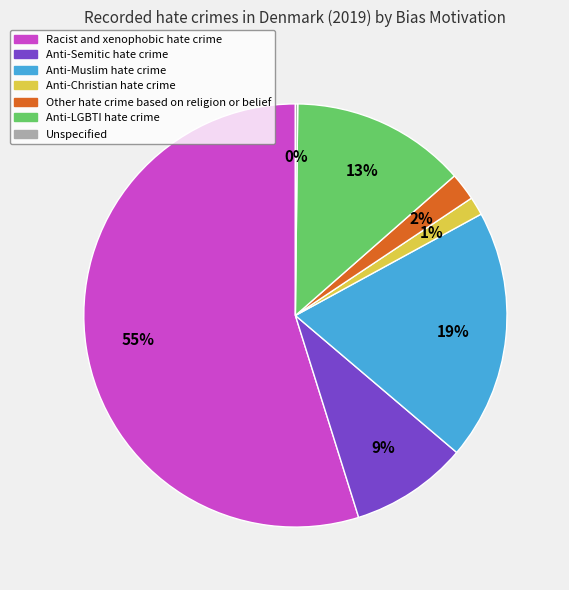

Is it true that Anti-Christian hate crime is 15% of the pie?

False